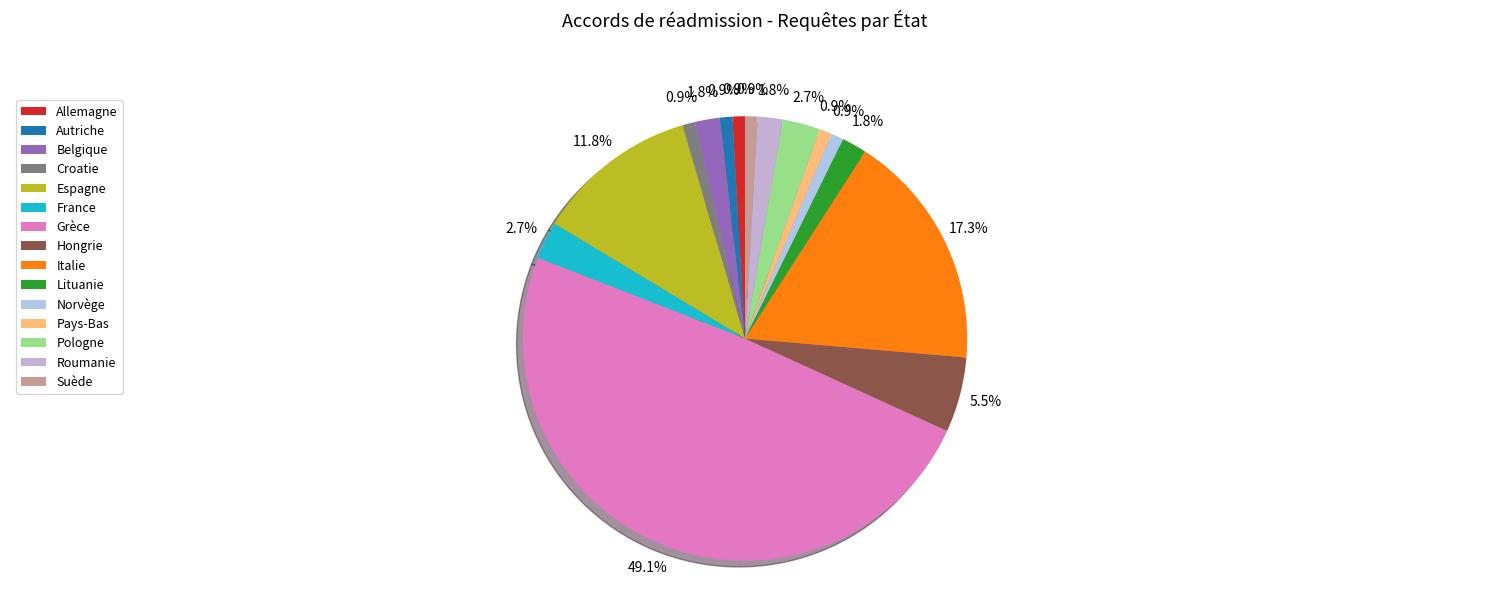

How many slices are in this pie chart?

15